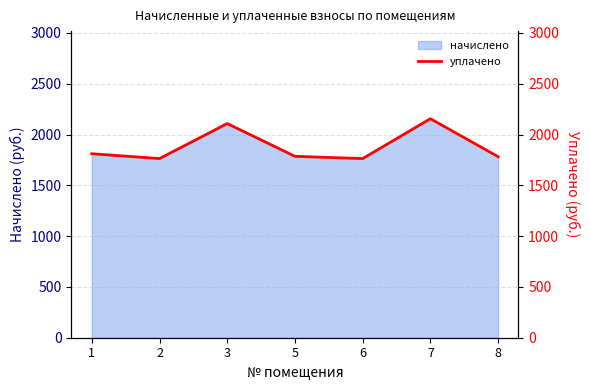

At which label does the data first exceed 1785?

1